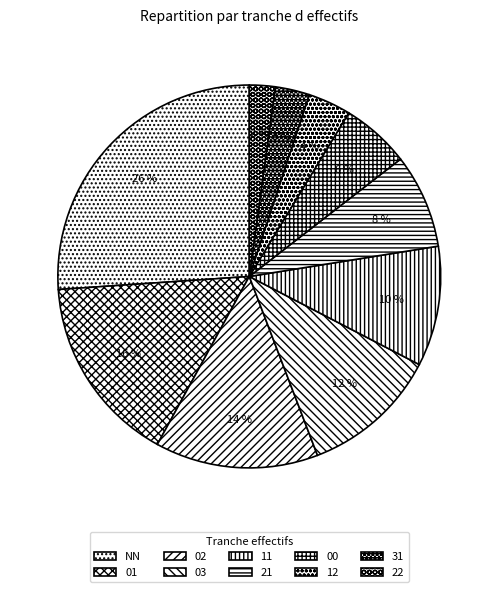

What is the largest slice in the pie chart?

NN